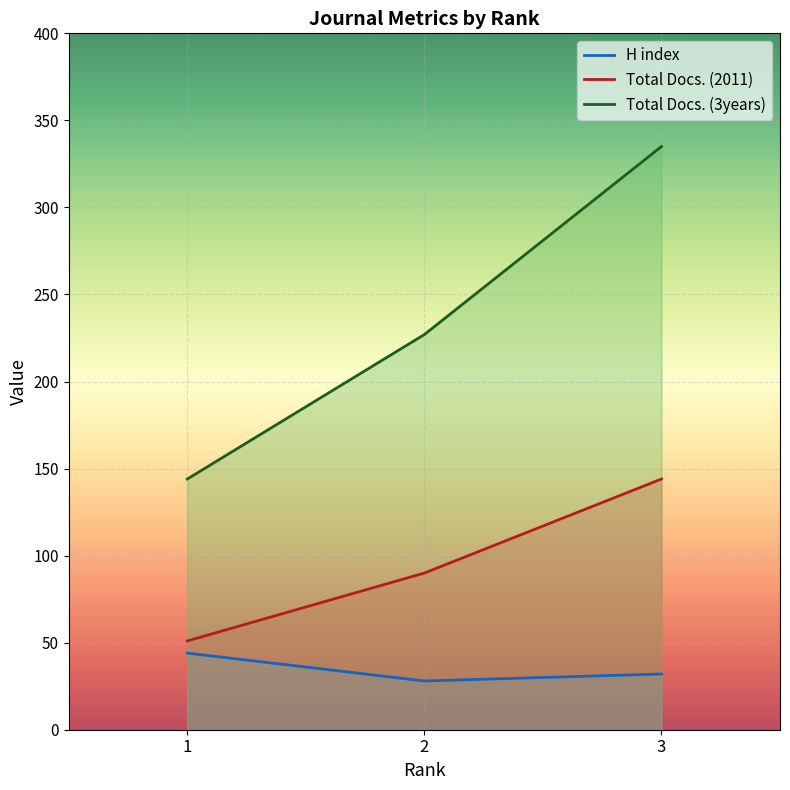

How many values in the H index series exceed 32?

1